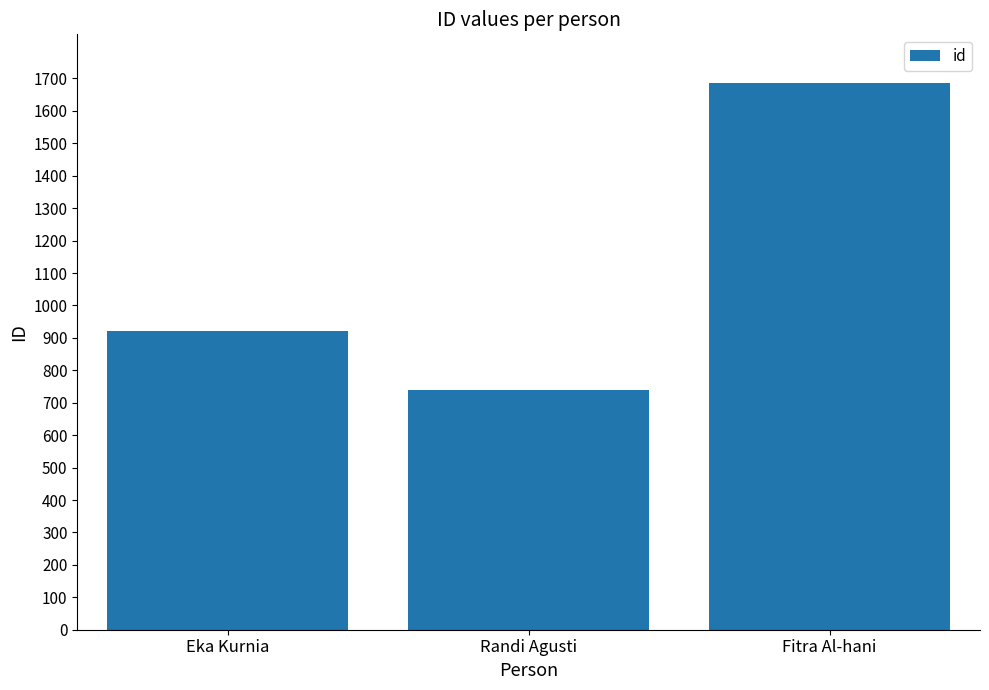

Is it true that the value at Randi Agusti is 325?

False